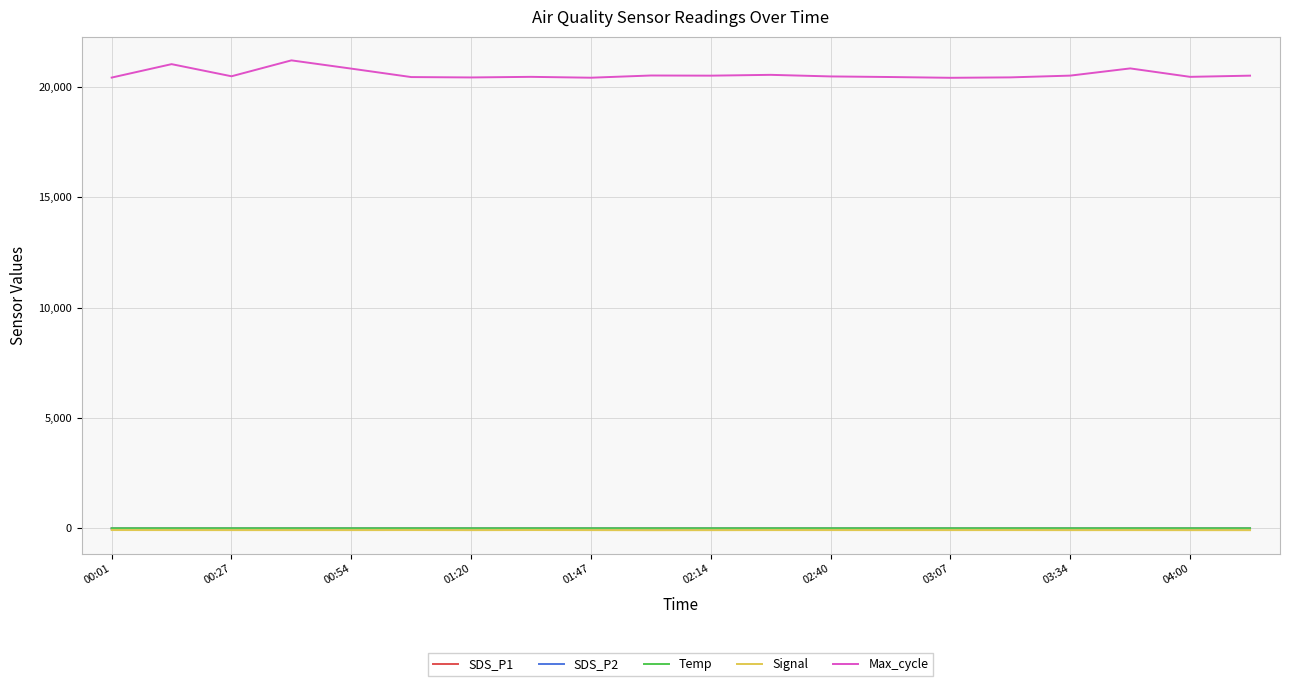

True or false: SDS_P1 and Signal intersect in this chart.

False